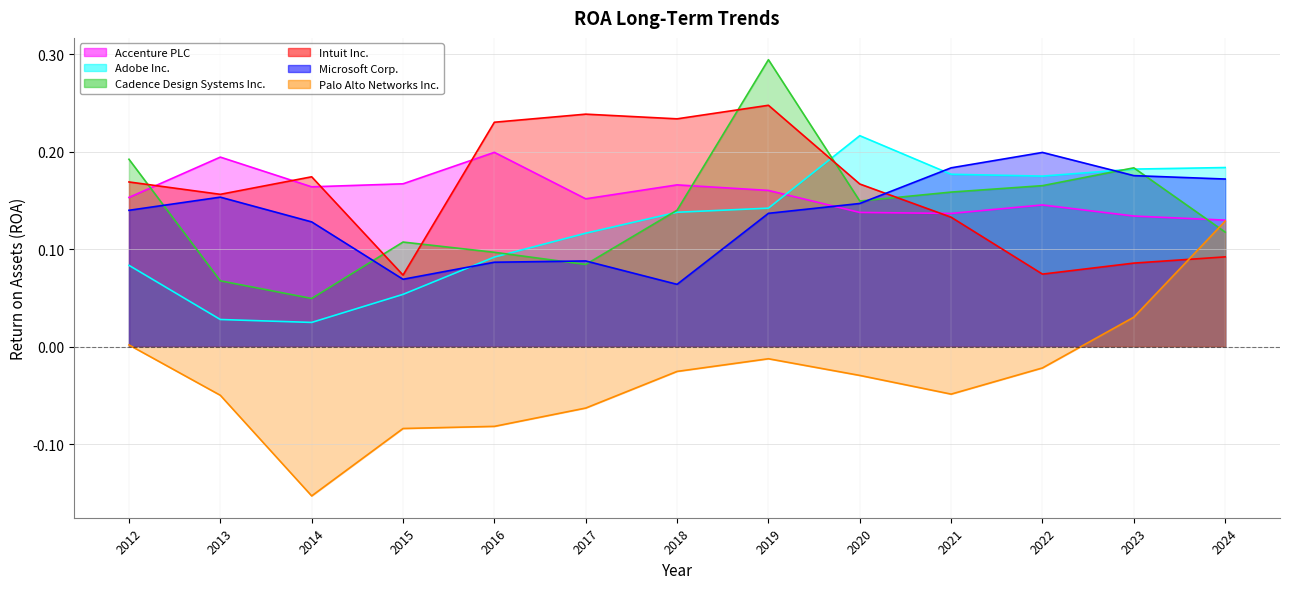

Reading left to right, extract all data points from this chart.

Accenture PLC: 2012=0.2	2013=0.2	2014=0.2	2015=0.2	2016=0.2	2017=0.2	2018=0.2	2019=0.2	2020=0.1	2021=0.1	2022=0.1	2023=0.1	2024=0.1
Adobe Inc.: 2012=0.1	2013=0.0	2014=0.0	2015=0.1	2016=0.1	2017=0.1	2018=0.1	2019=0.1	2020=0.2	2021=0.2	2022=0.2	2023=0.2	2024=0.2
Cadence Design Systems Inc.: 2012=0.2	2013=0.1	2014=0.0	2015=0.1	2016=0.1	2017=0.1	2018=0.1	2019=0.3	2020=0.1	2021=0.2	2022=0.2	2023=0.2	2024=0.1
Intuit Inc.: 2012=0.2	2013=0.2	2014=0.2	2015=0.1	2016=0.2	2017=0.2	2018=0.2	2019=0.2	2020=0.2	2021=0.1	2022=0.1	2023=0.1	2024=0.1
Microsoft Corp.: 2012=0.1	2013=0.2	2014=0.1	2015=0.1	2016=0.1	2017=0.1	2018=0.1	2019=0.1	2020=0.1	2021=0.2	2022=0.2	2023=0.2	2024=0.2
Palo Alto Networks Inc.: 2012=0.0	2013=-0.0	2014=-0.2	2015=-0.1	2016=-0.1	2017=-0.1	2018=-0.0	2019=-0.0	2020=-0.0	2021=-0.0	2022=-0.0	2023=0.0	2024=0.1